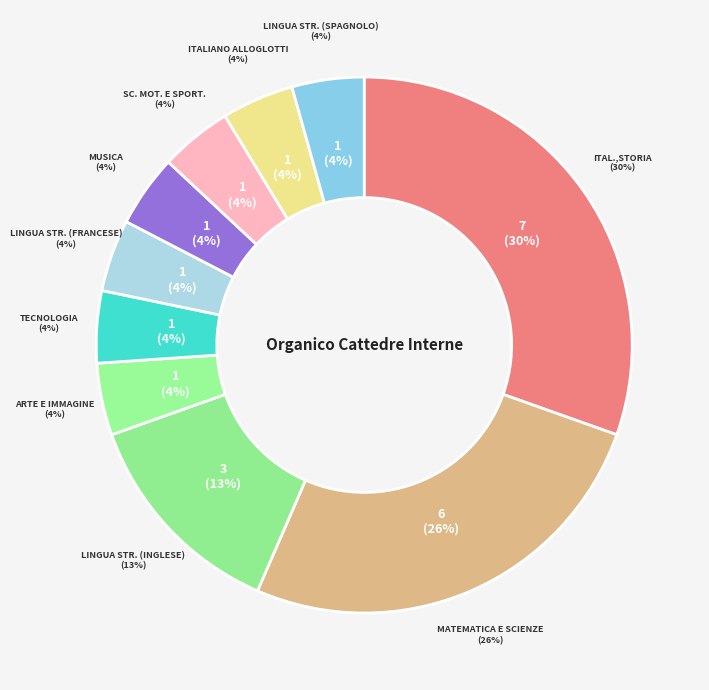

Which category has the biggest portion of the pie?

ITAL.,STORIA,ED.CIVICA,GEOG.SC.I GR